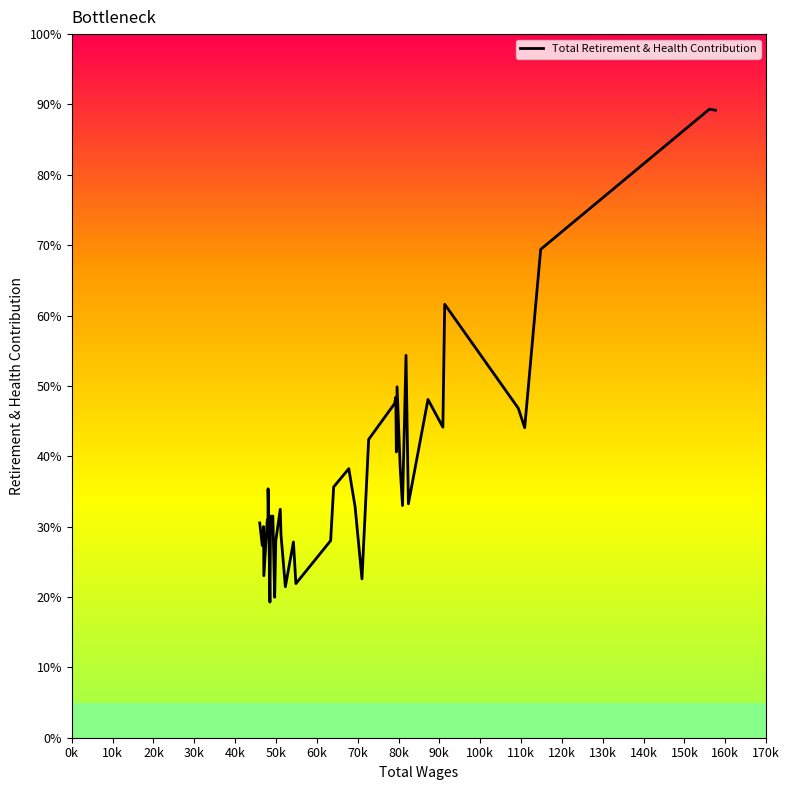

Does the chart have visible grid lines?

No